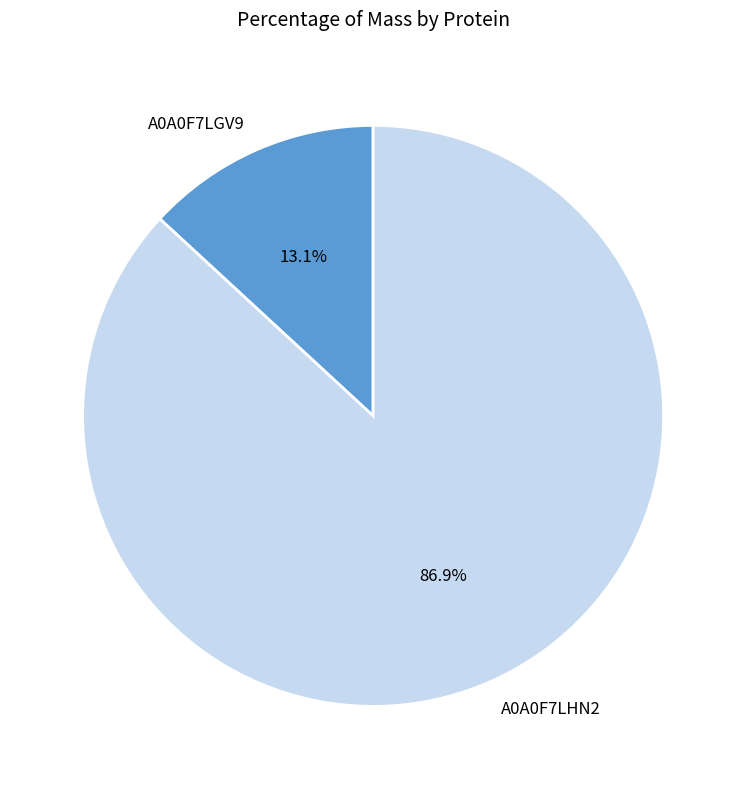

Does A0A0F7LGV9 account for over 50% of the chart?

No